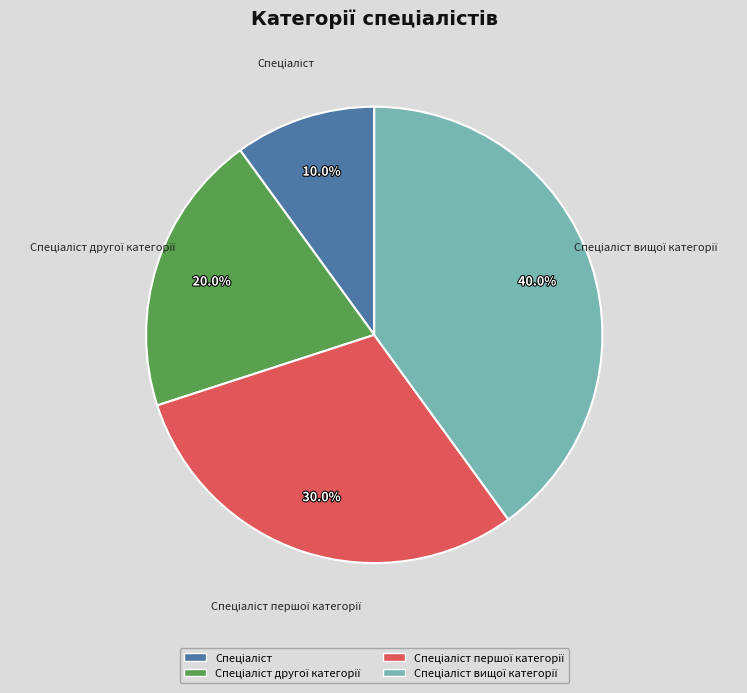

Does any single category account for the majority?

No